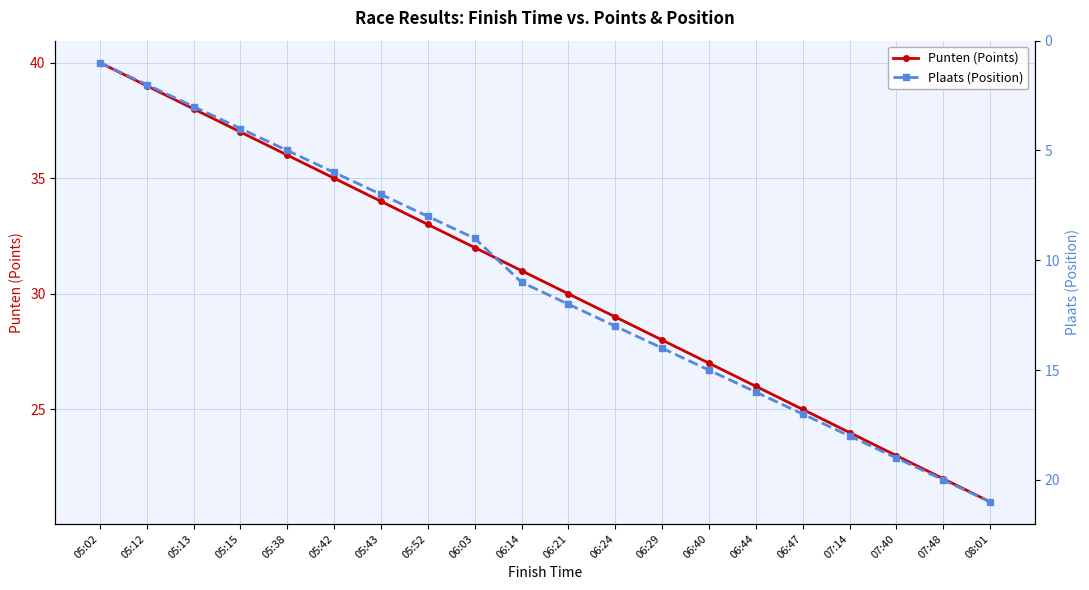

At which category is the sum across all series the highest?

06:14